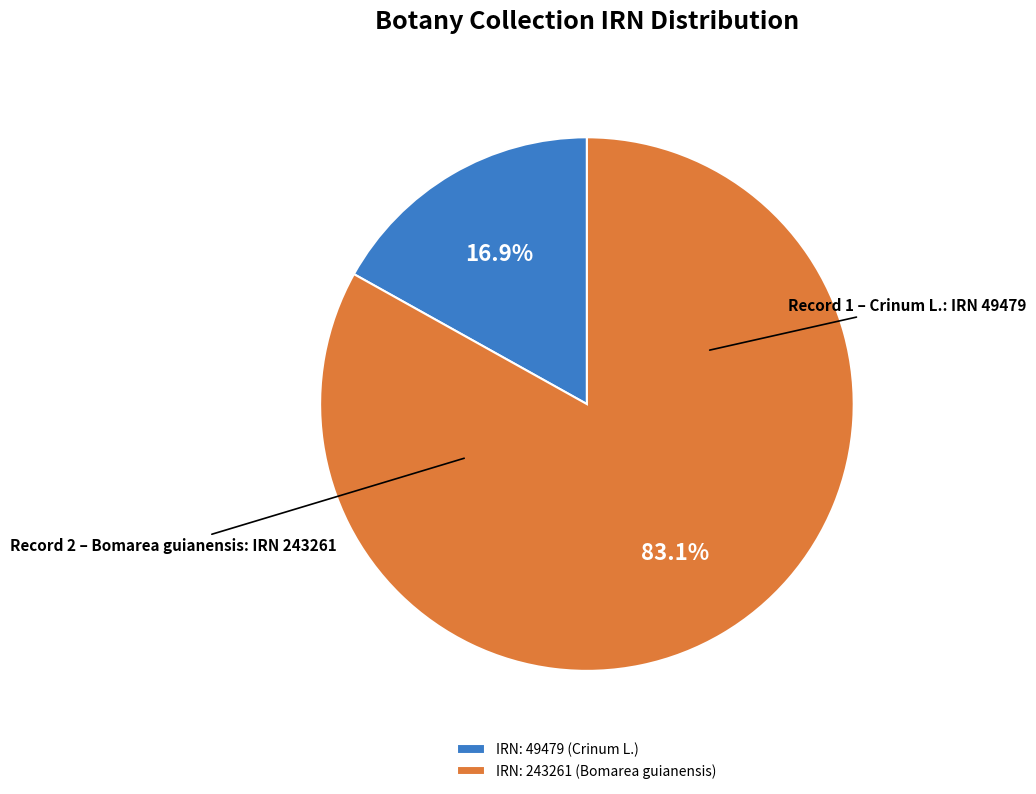

Which slice represents more than half of the pie?

IRN: 243261 (Bomarea guianensis)